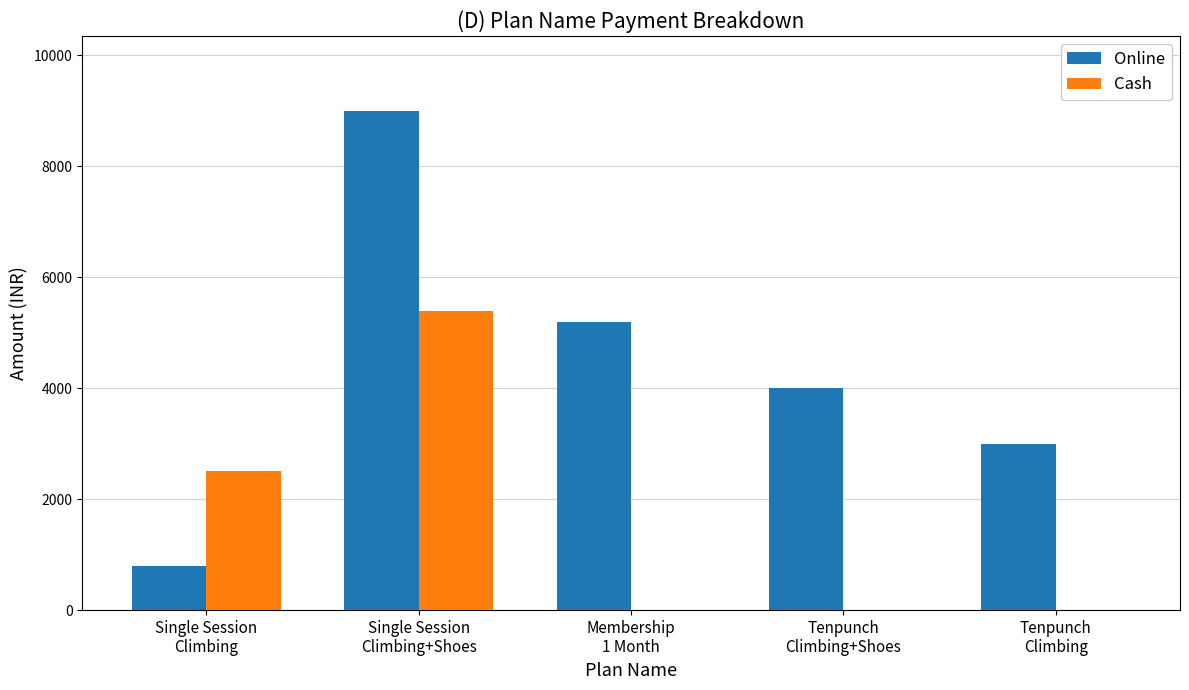

What is the approximate value of Online at Single Session
Climbing, to the nearest 50?

800